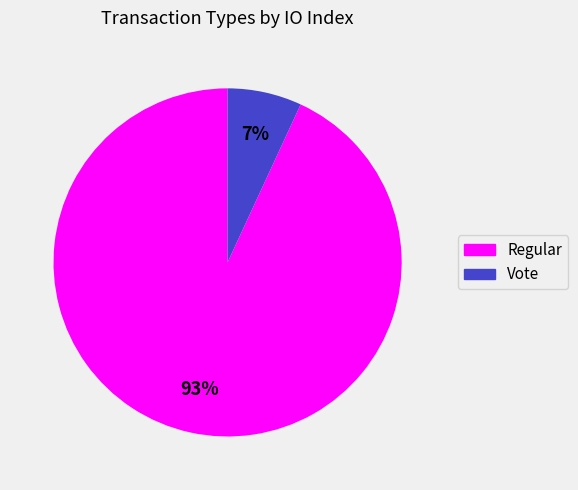

The Vote slice represents 7% of the pie. True or false?

True